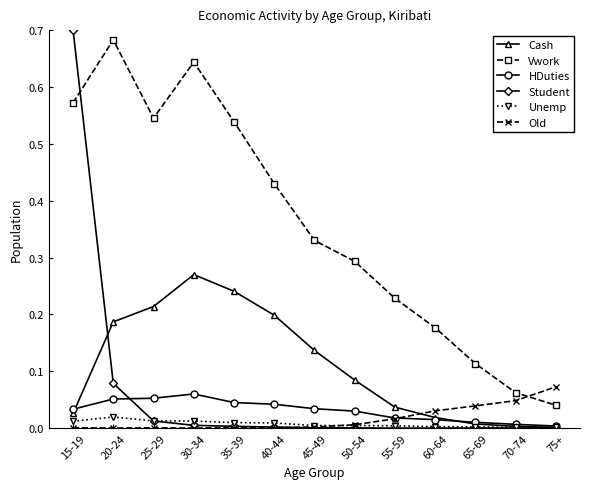

What are all the series names shown in the legend?

Cash, Vwork, HDuties, Student, Unemp, Old